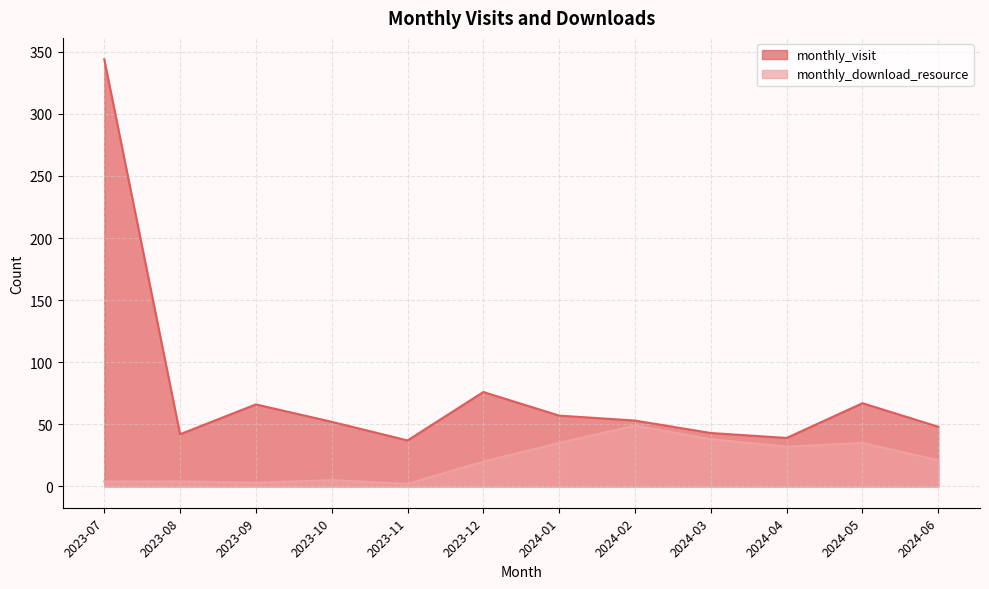

At 2024-02, list the series in order from largest to smallest.

monthly_visit, monthly_download_resource